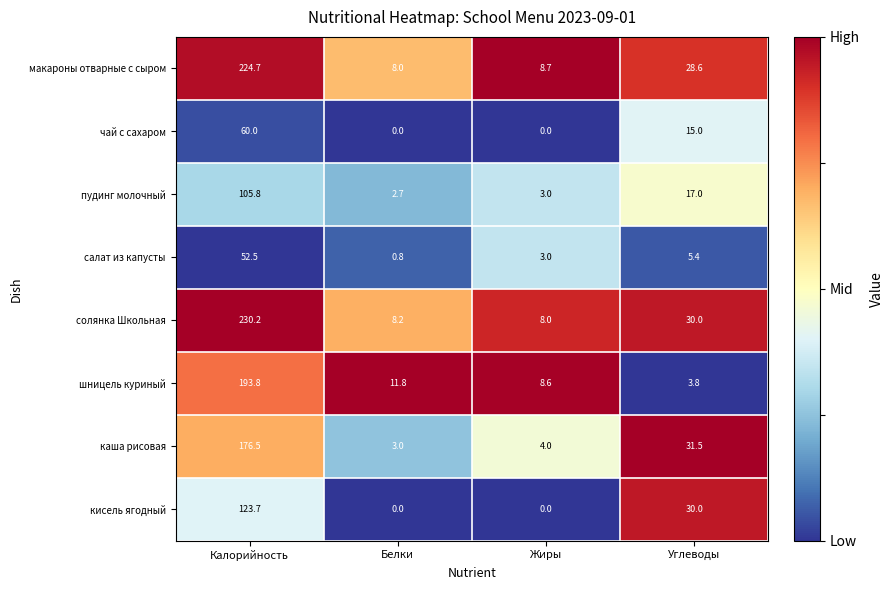

Which series has the widest spread of values?

солянка Школьная